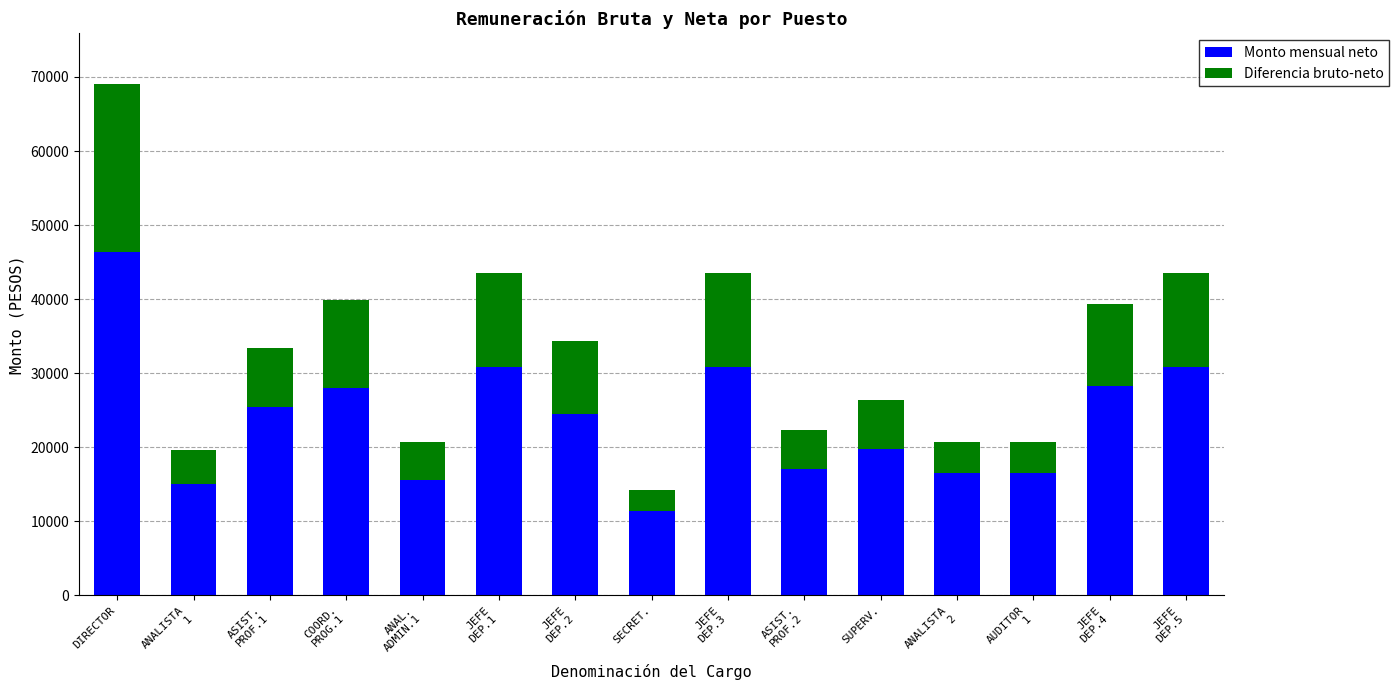

What is the approximate value of Monto mensual neto at AUDITOR
1?

16507.3